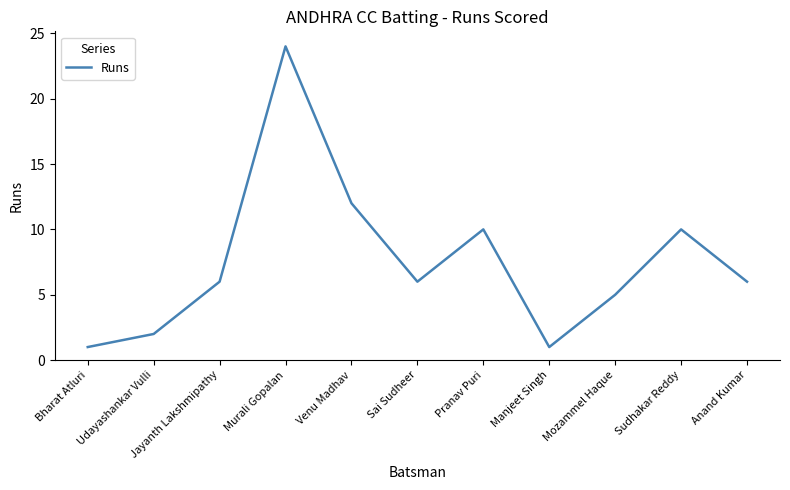

Does the chart have visible grid lines?

No